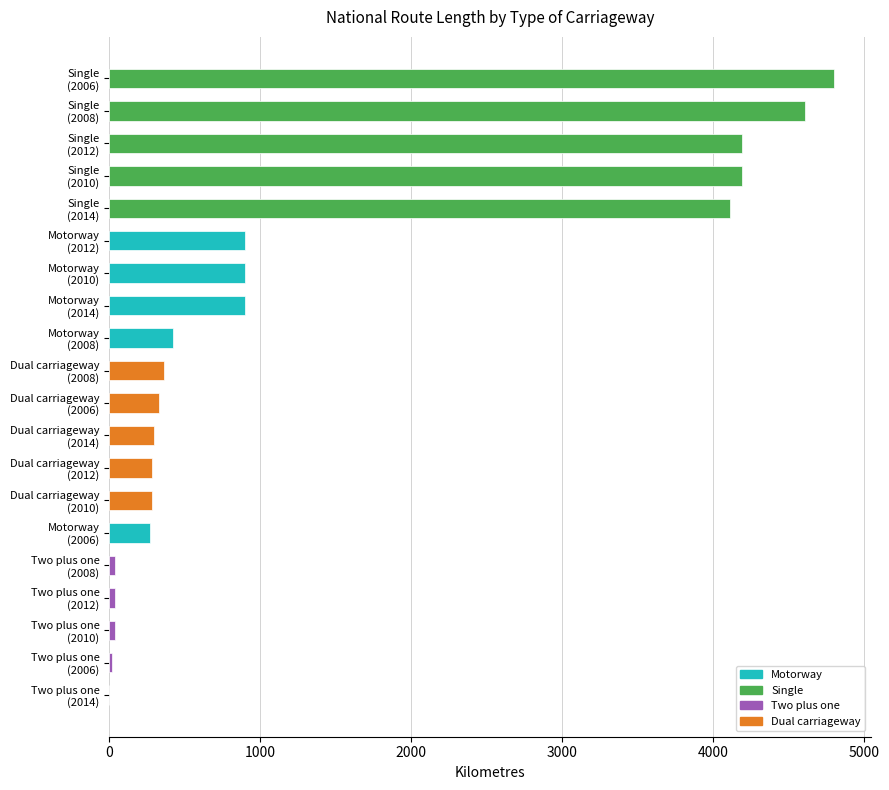

What is the greatest value displayed?

4804